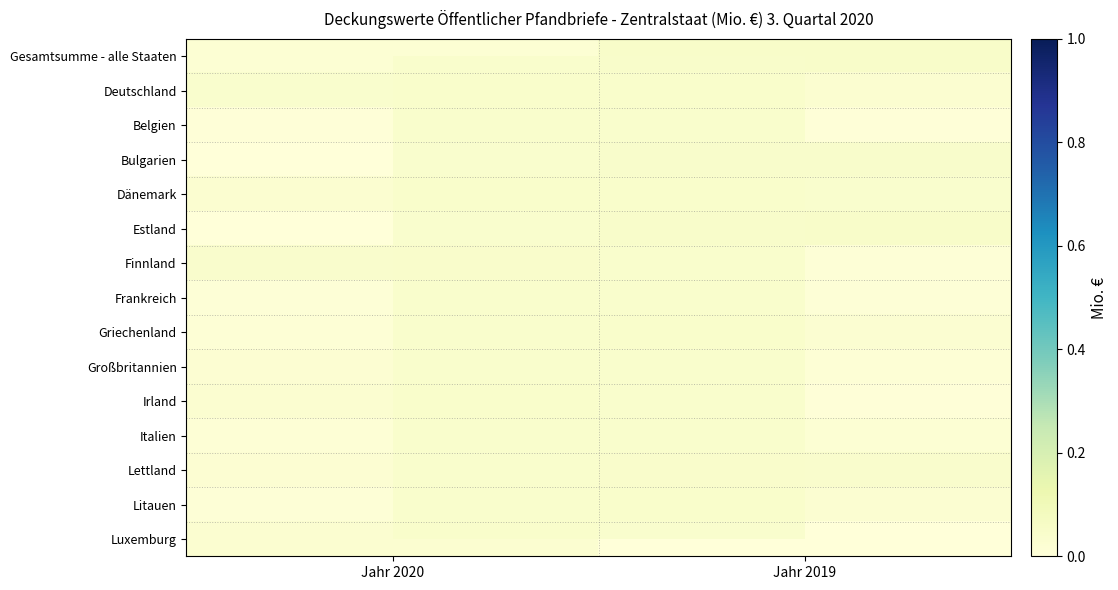

Count the Finnland values in the range 0 to 1.

2